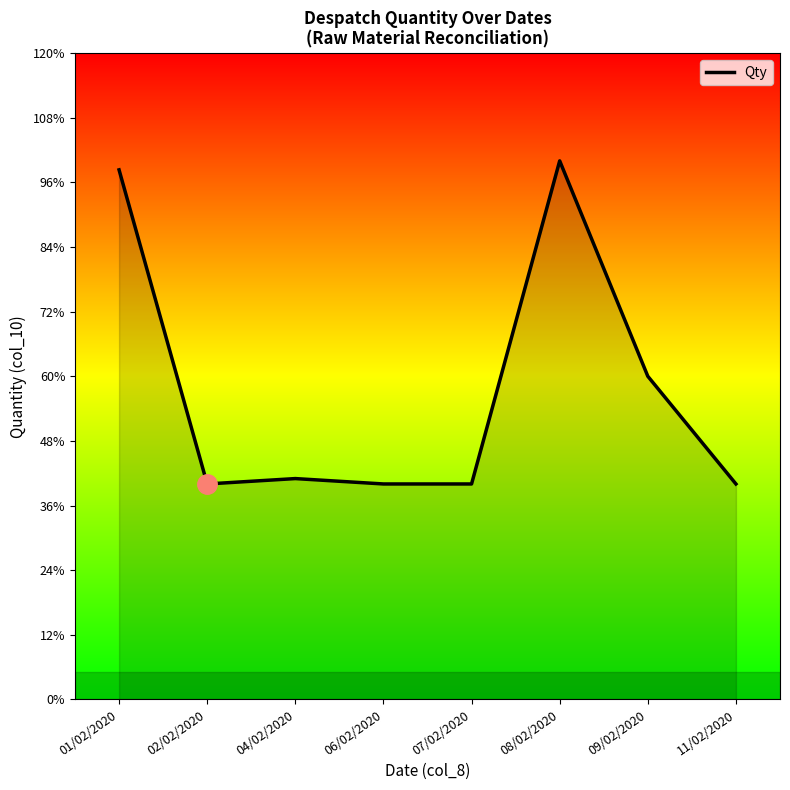

Which label corresponds to the largest value in the chart?

08/02/2020